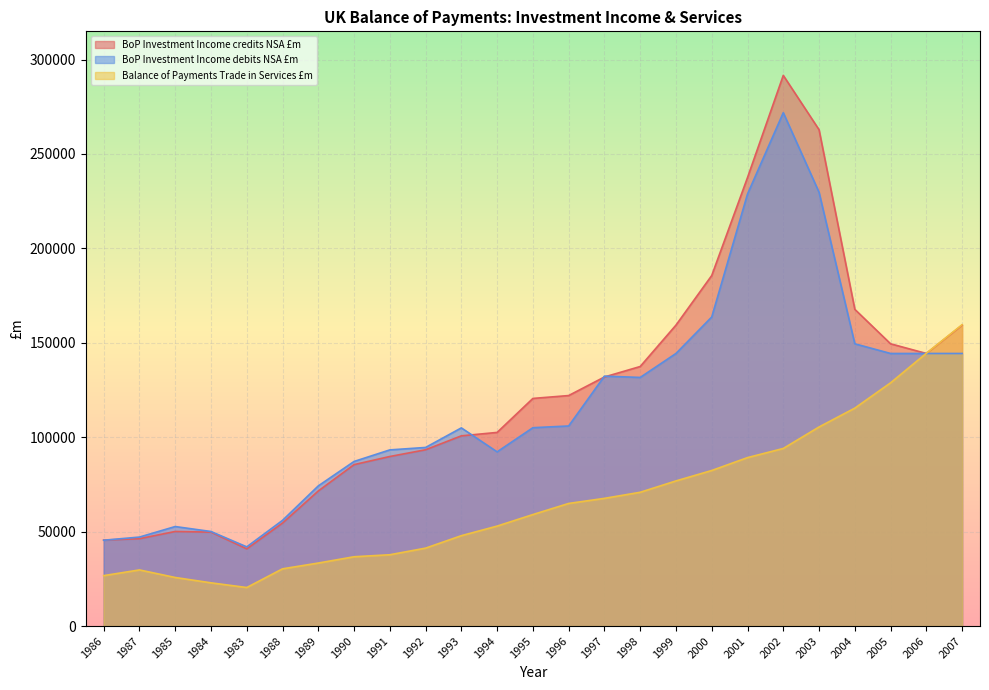

What position from the right is 1989?

19